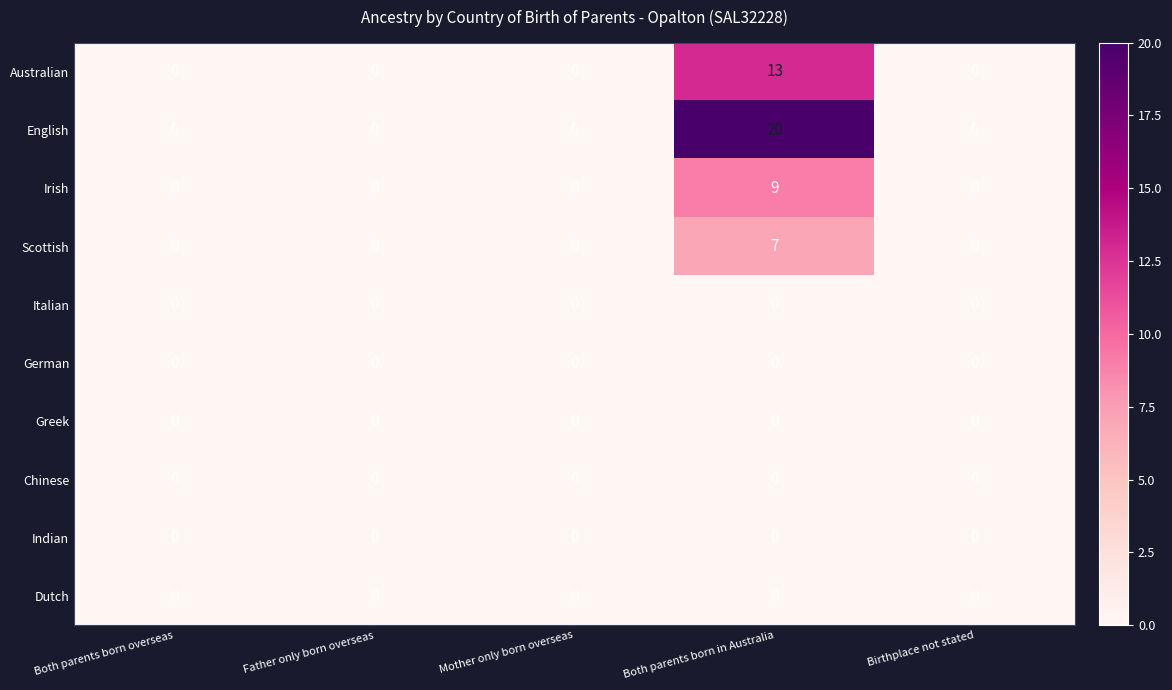

The value of Scottish at Mother only born overseas is 4. True or false?

False